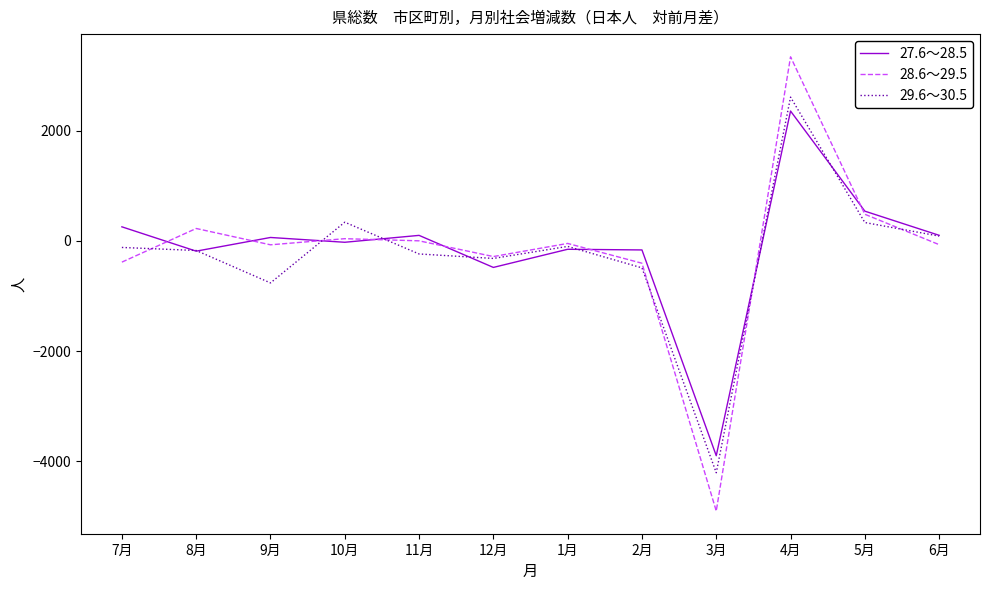

What is the maximum value for 29.6～30.5?

2605